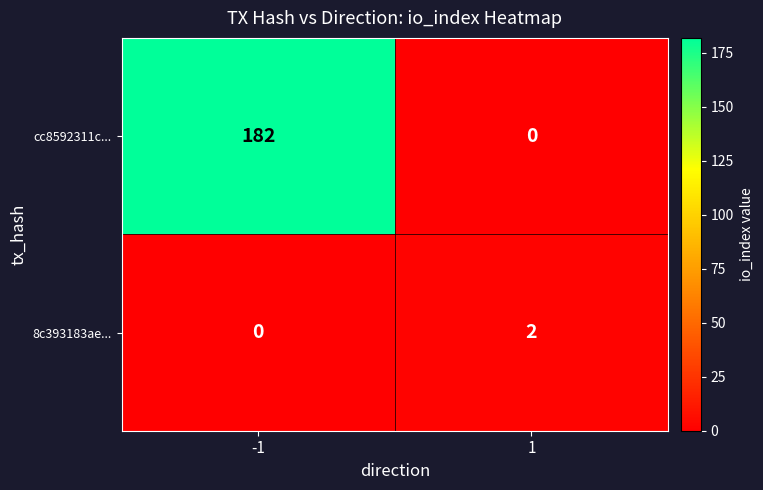

What is the difference between the cc8592311c... values at 1 and -1?

182